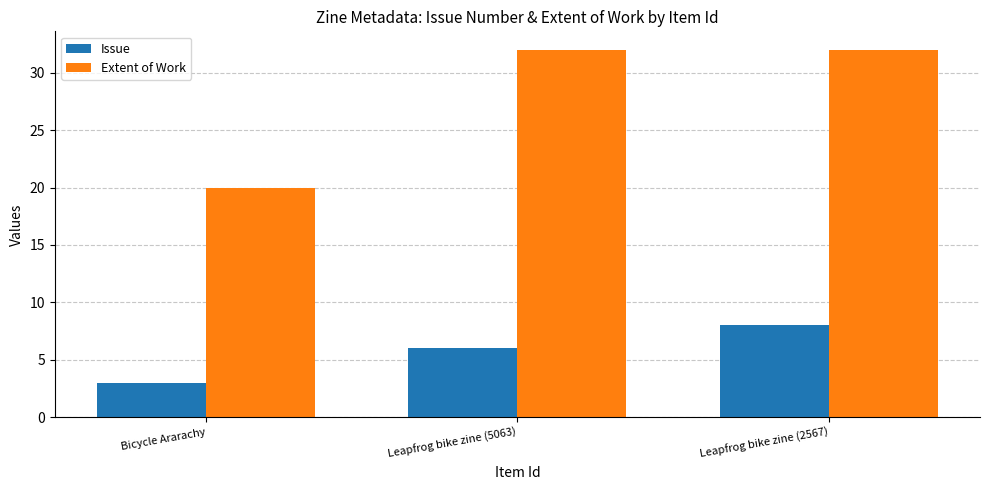

What is the difference between the Extent of Work values at Leapfrog bike zine (5063) and Bicycle Ararachy?

12